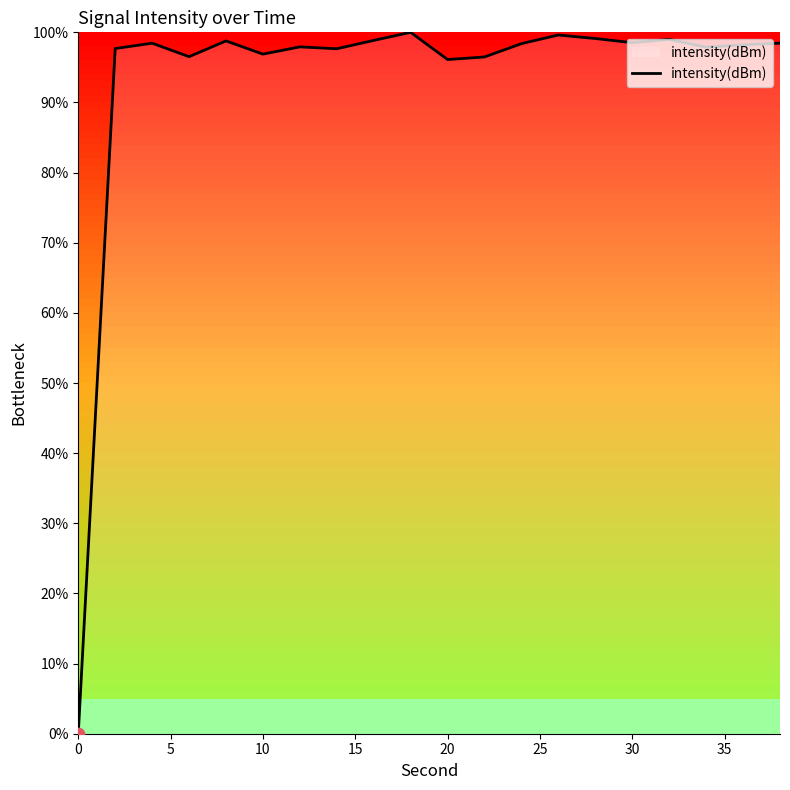

What is the difference between the maximum and minimum values?

100.0